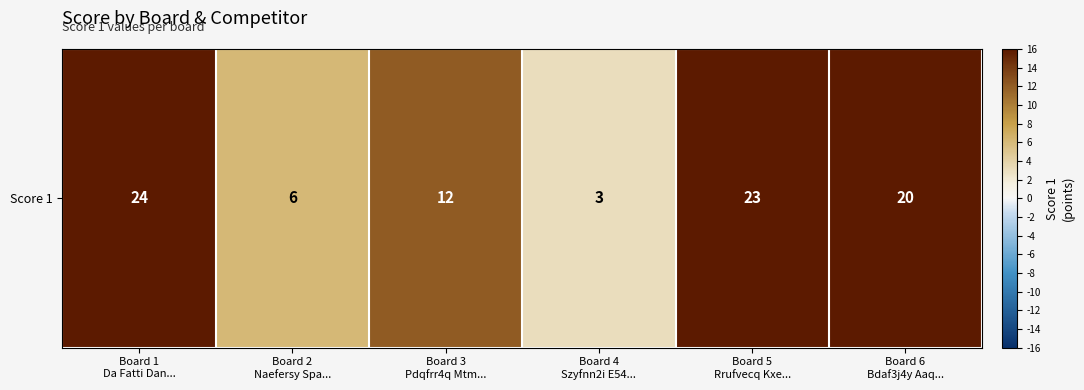

Reading left to right, what are all the values shown in this chart?

24	6	12	3	23	20